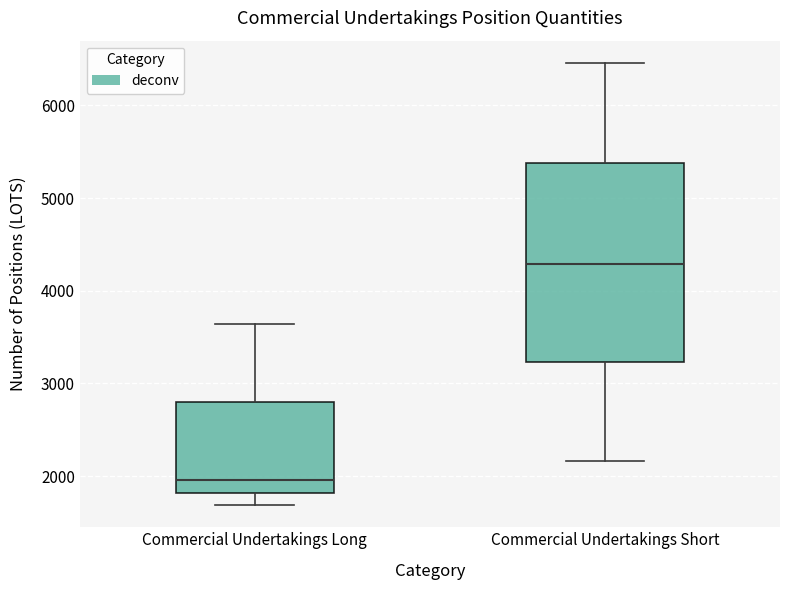

Reading left to right, read every box against the y-axis: the position of its median line, the range the box covers, and the ends of its whiskers. The values are not printed on the chart, so give them approximately, as read against the axis.

Commercial Undertakings Long: median 2000, box 1800 to 2800, whiskers 1700 to 3600
Commercial Undertakings Short: median 4300, box 3200 to 5400, whiskers 2200 to 6500